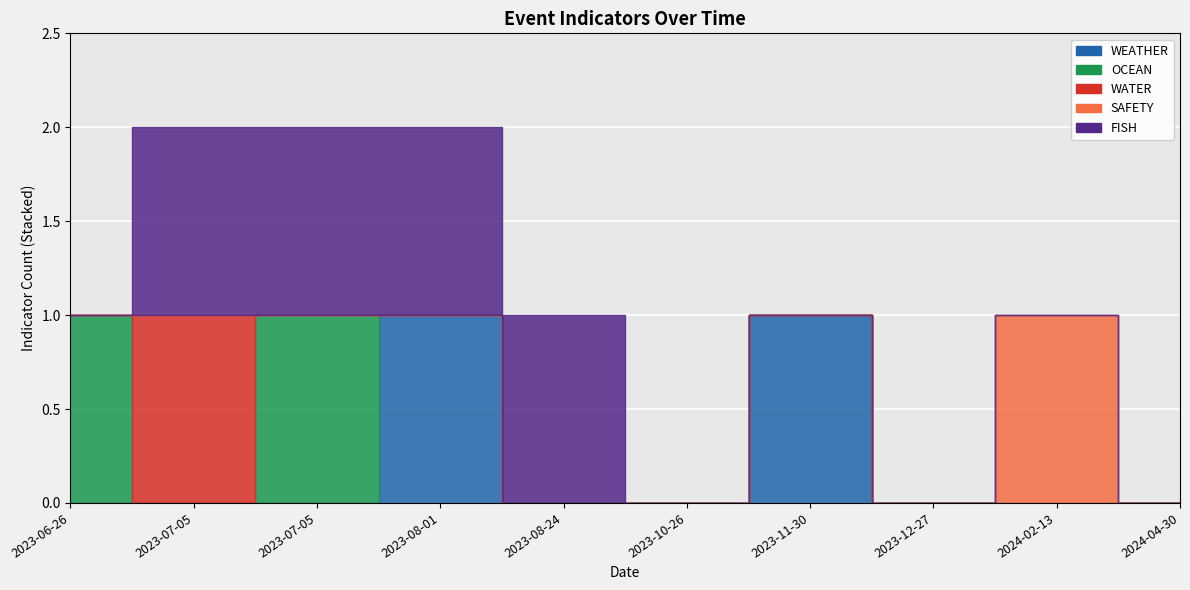

Is it true that OCEAN equals 0 at 2023-08-24?

True